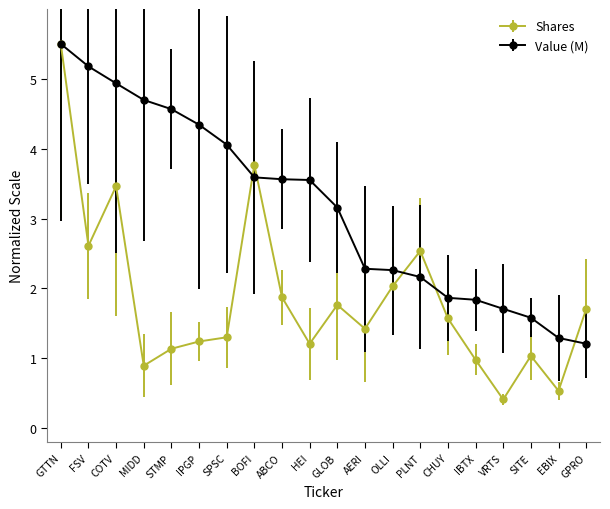

How many lines are shown in the chart?

2